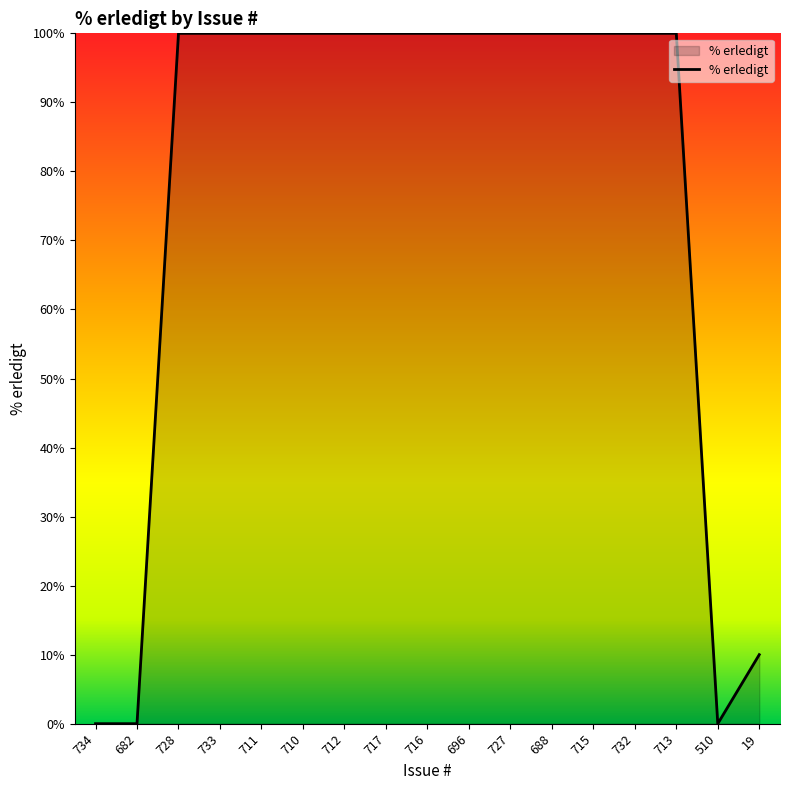

What position from the left is 717?

8